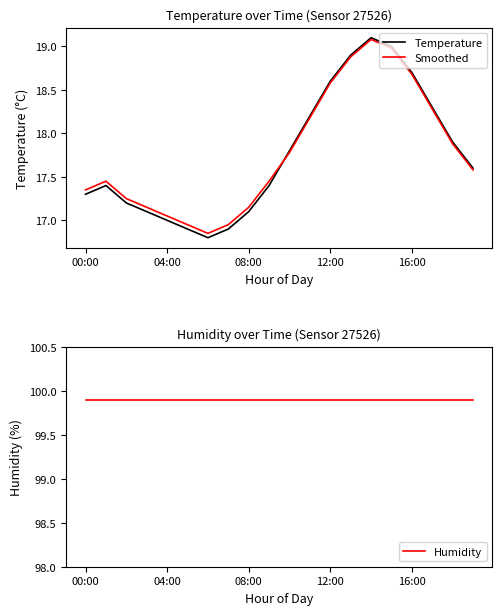

What is the highest value of the Smoothed series?

19.1